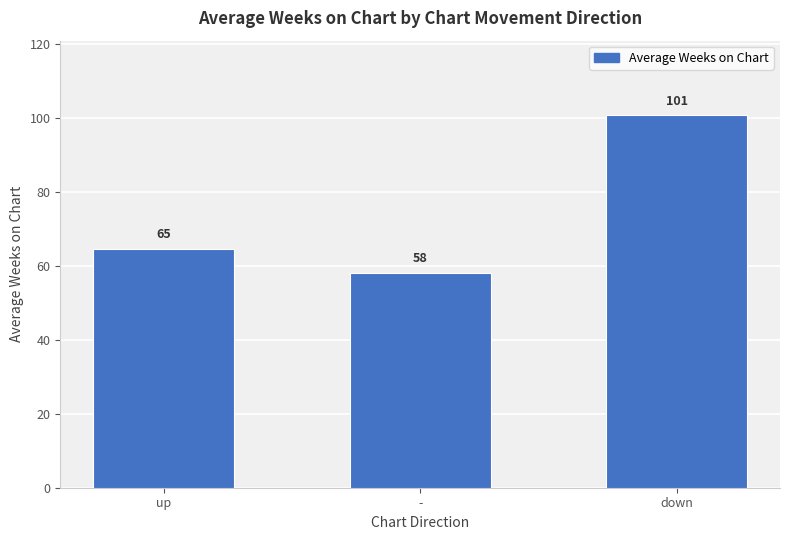

At which label is the value closest to 79?

up